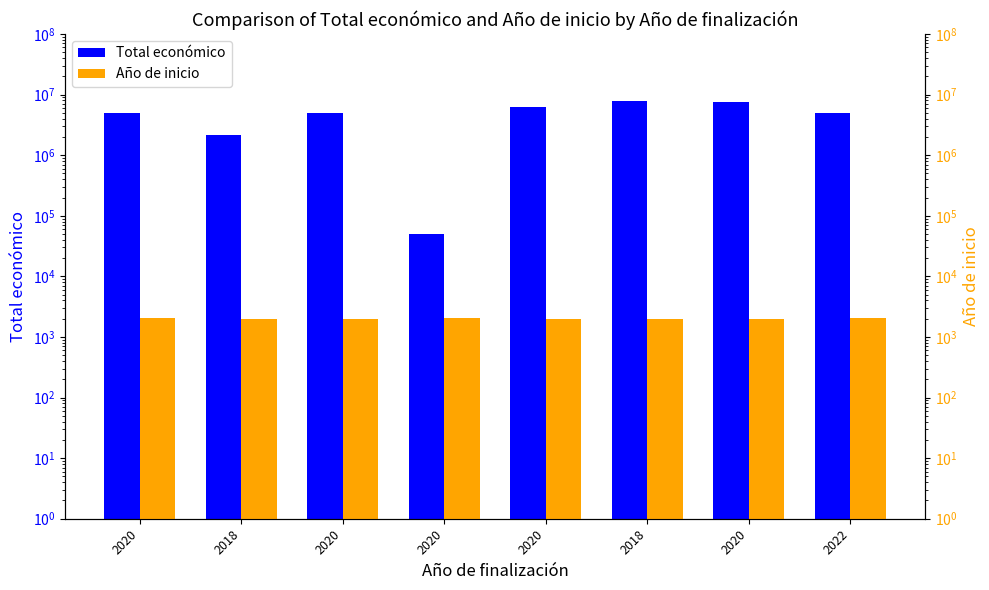

What is the lowest value of the Total económico series?

50000